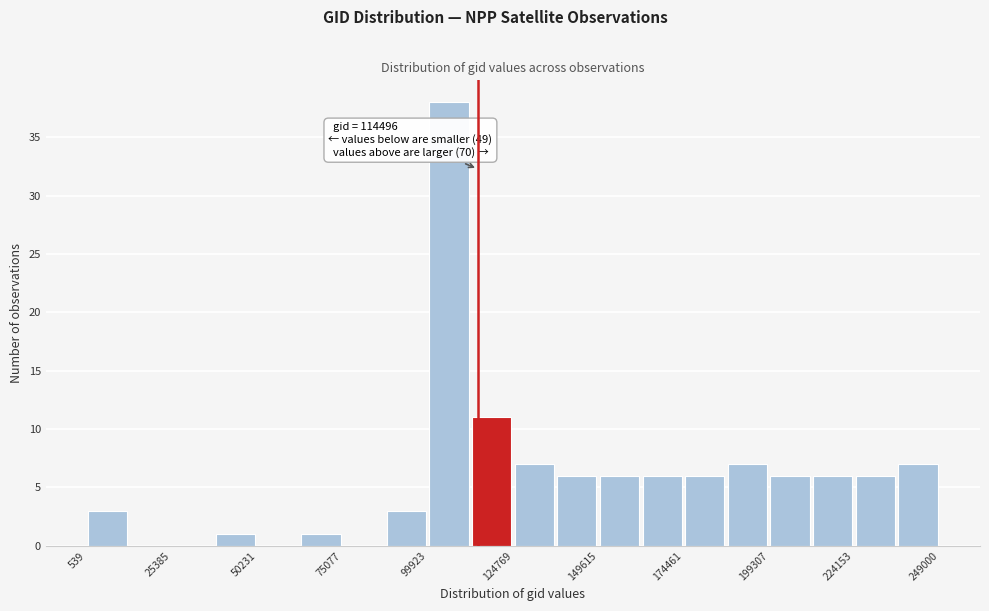

Read against the x-axis, roughly where is the centre of the tallest bar?

105000